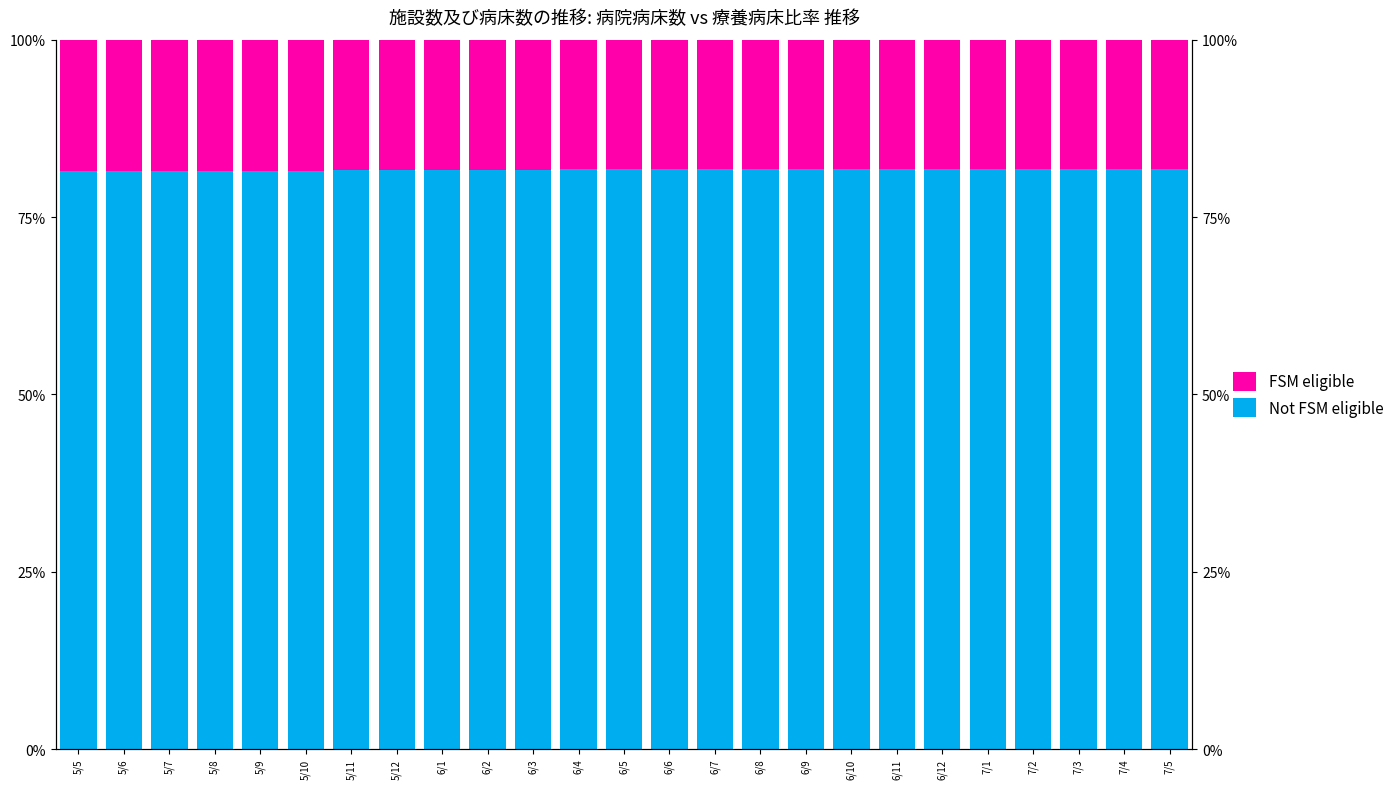

What are all the series names shown in the legend?

Not FSM eligible, FSM eligible